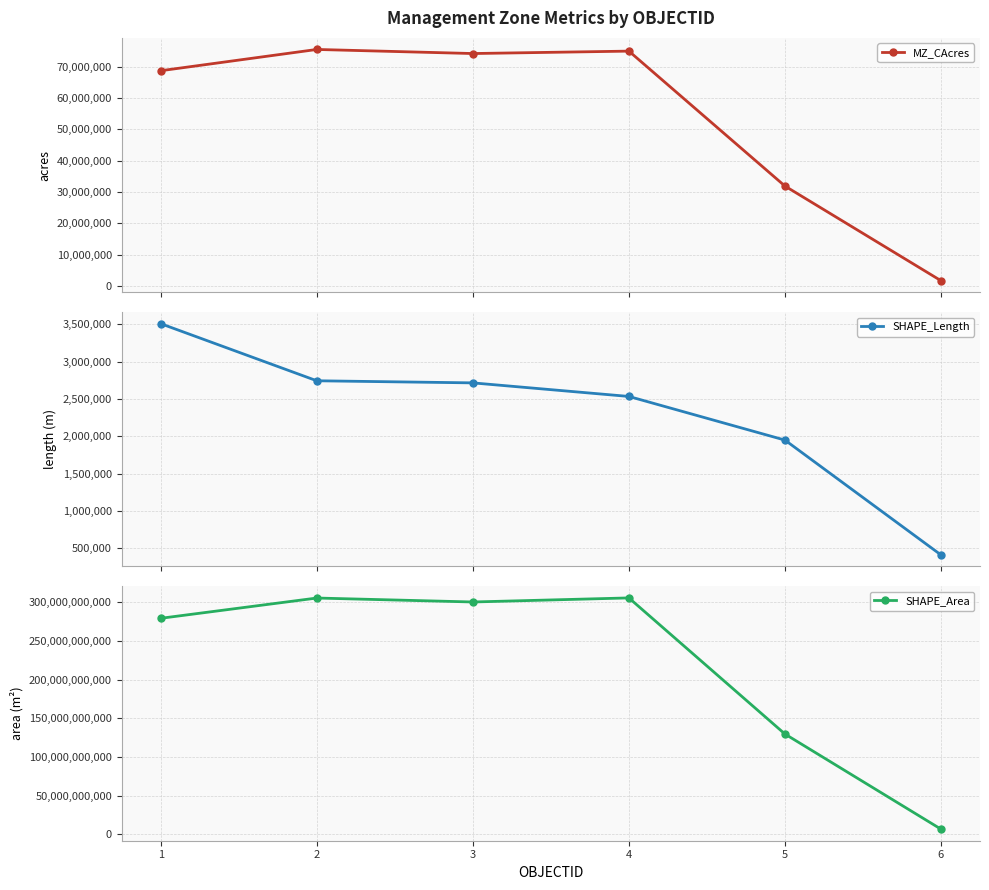

List the series in order of their peak value, highest first.

SHAPE_Area, MZ_CAcres, SHAPE_Length